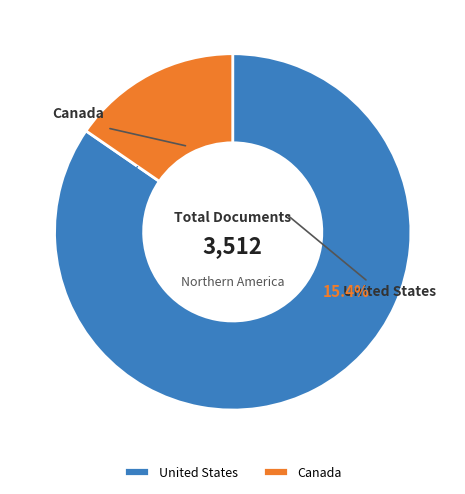

To the nearest percent, what percentage of the pie is Canada?

15%